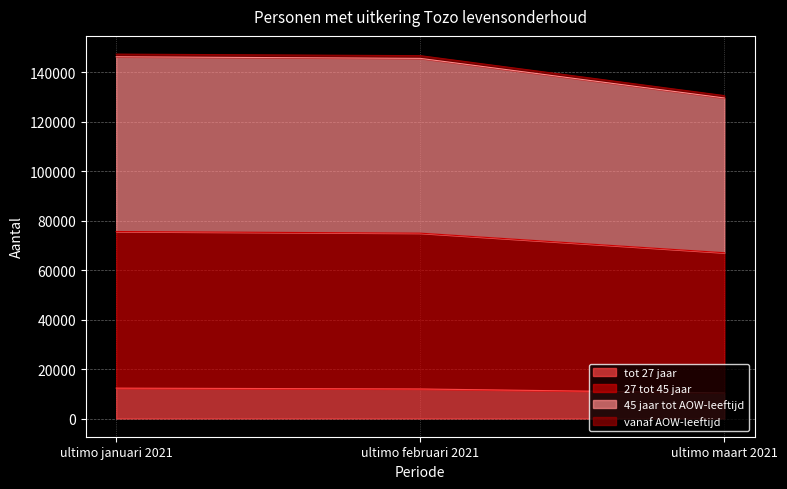

Count the number of data series in this chart.

4